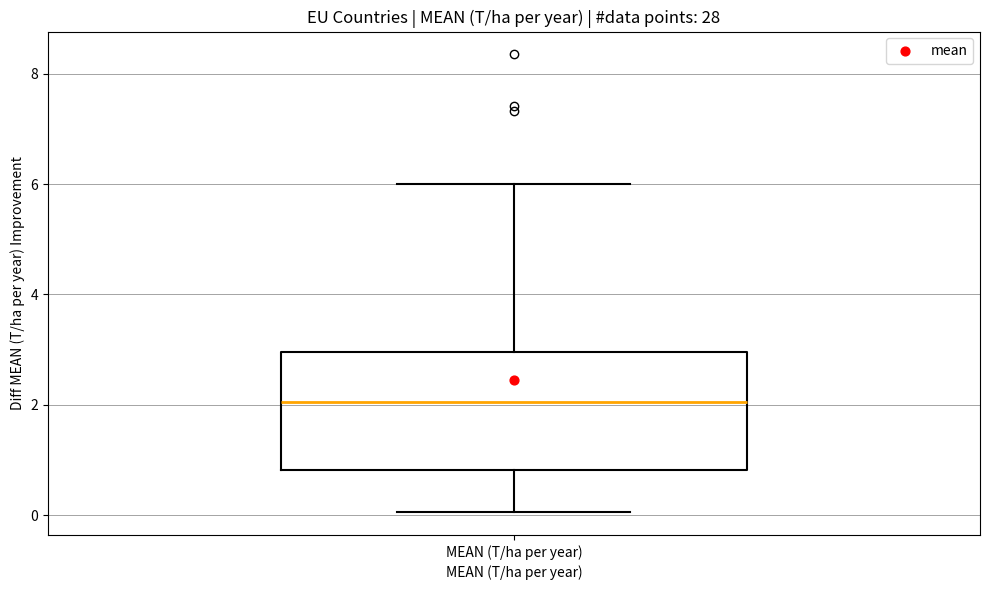

Transcribe this box plot: give where the median line is, the range the box spans, and where the two whiskers end, as read against the y-axis. The values are not printed on the chart, so give them approximately, as read against the axis.

median 2.0, box 0.8 to 3.0, whiskers 0.0 to 6.0